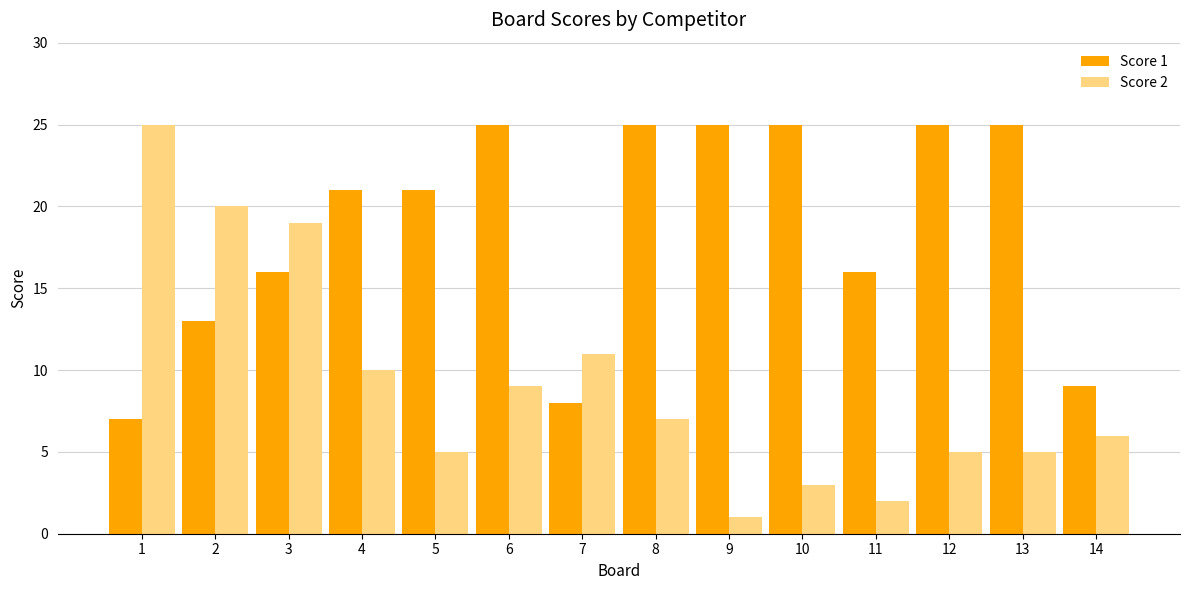

How many bars are there in each group?

2